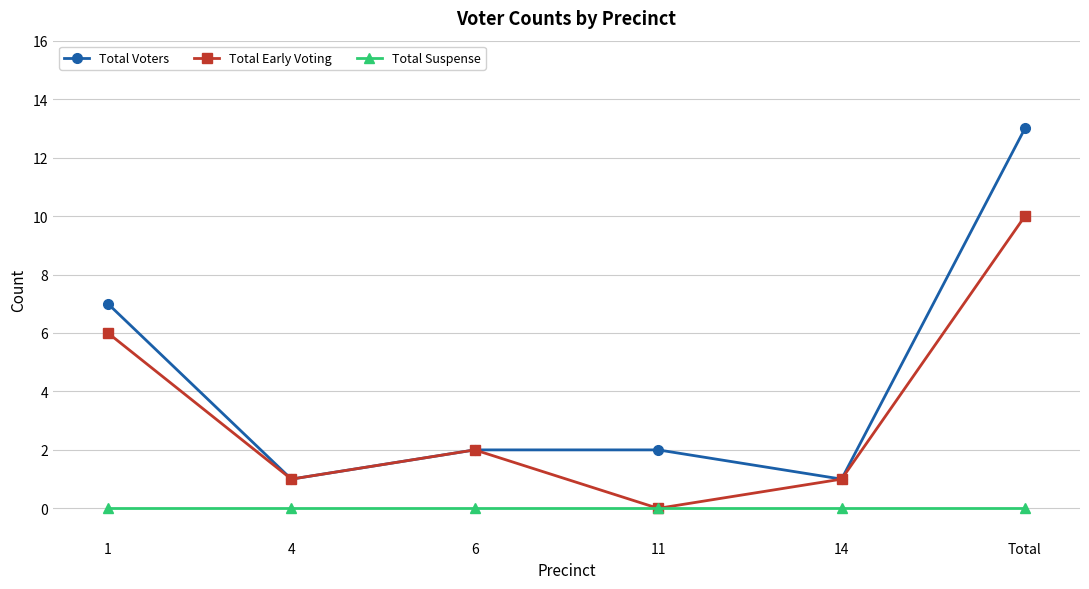

What is the sum of the Total Early Voting values at 6 and Total?

12